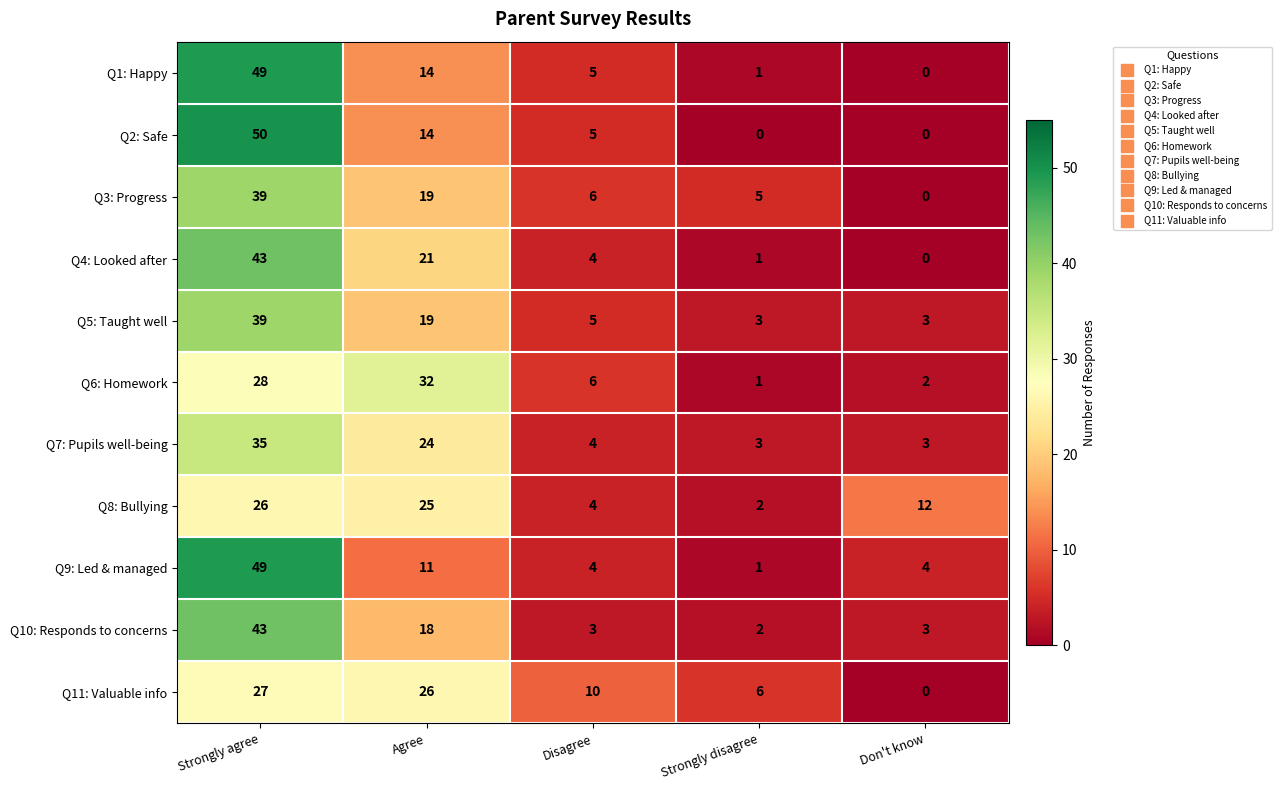

Count the number of categories in the chart.

5